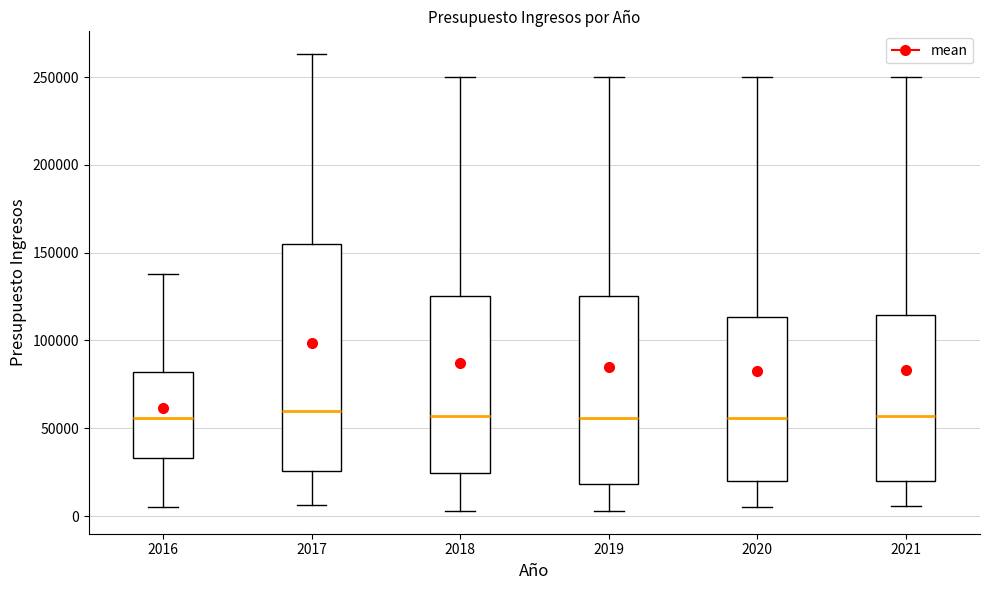

Where does the upper whisker of the box at x = 2016 end on the y-axis? The values are not printed on the chart, so give them approximately, as read against the axis.

140000